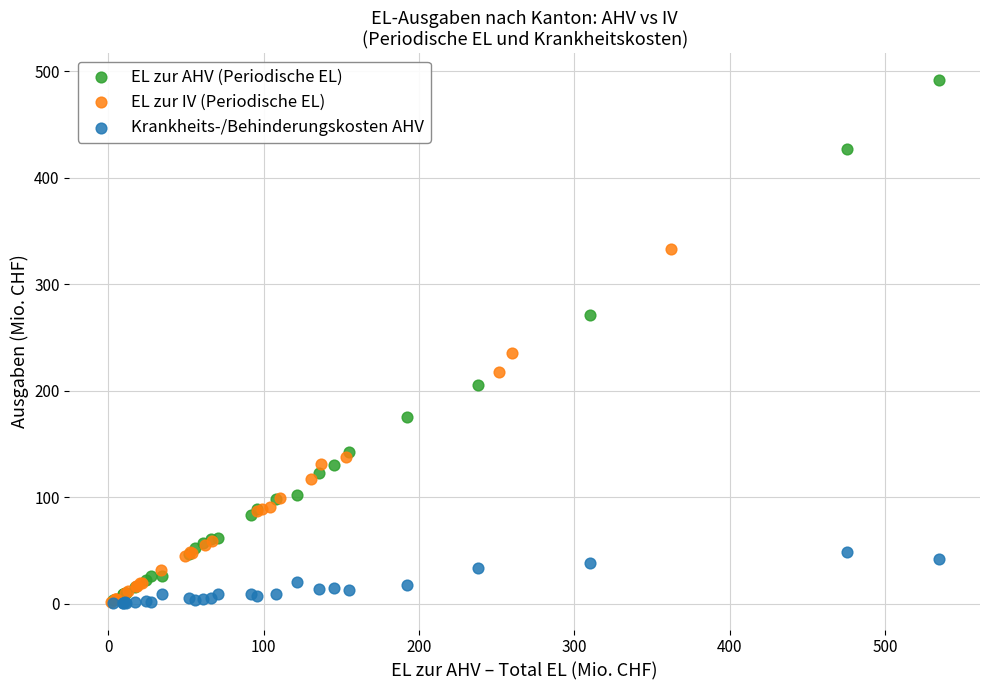

Which series has the widest spread of Y values?

EL zur AHV (Periodische EL)